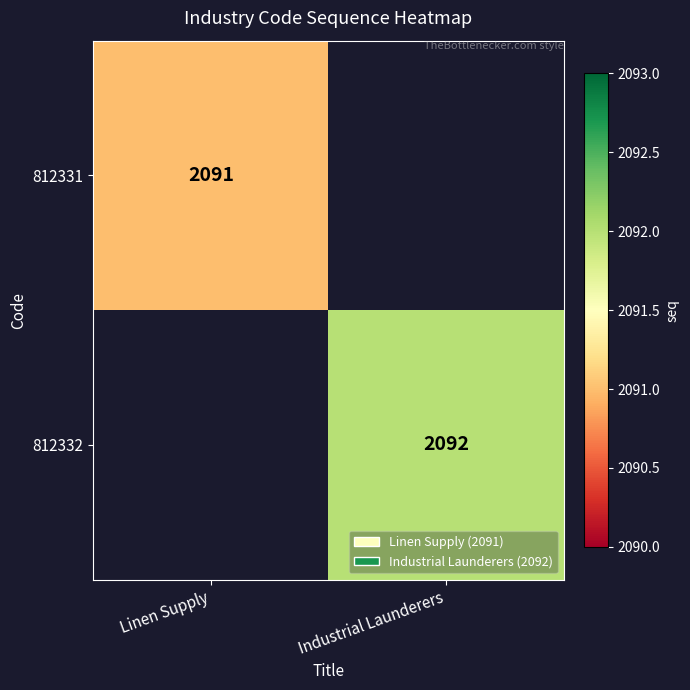

Which category has the lowest value across all series?

Linen Supply